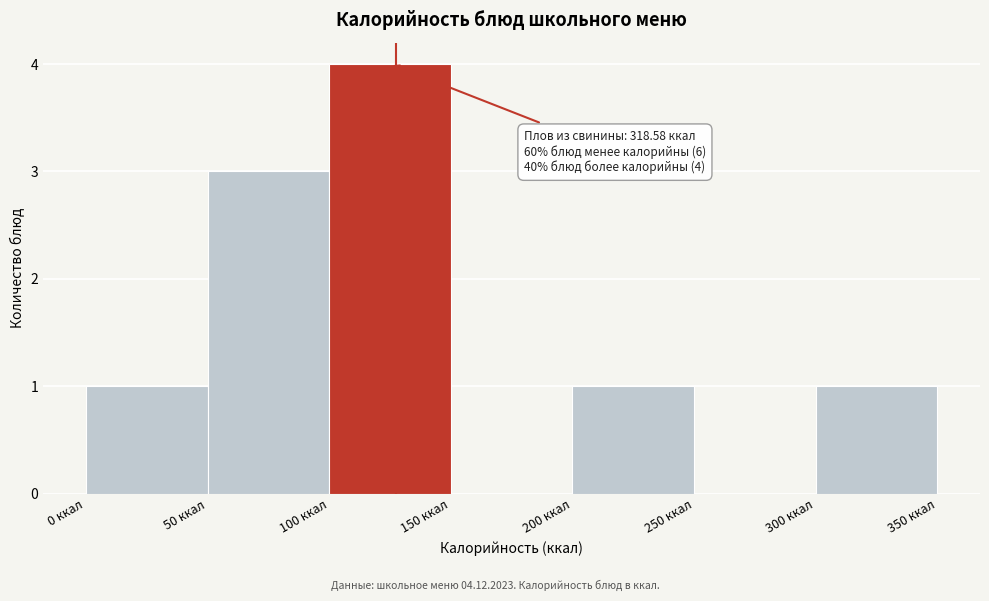

Over which range of the x-axis is the bar tallest?

100 to 150